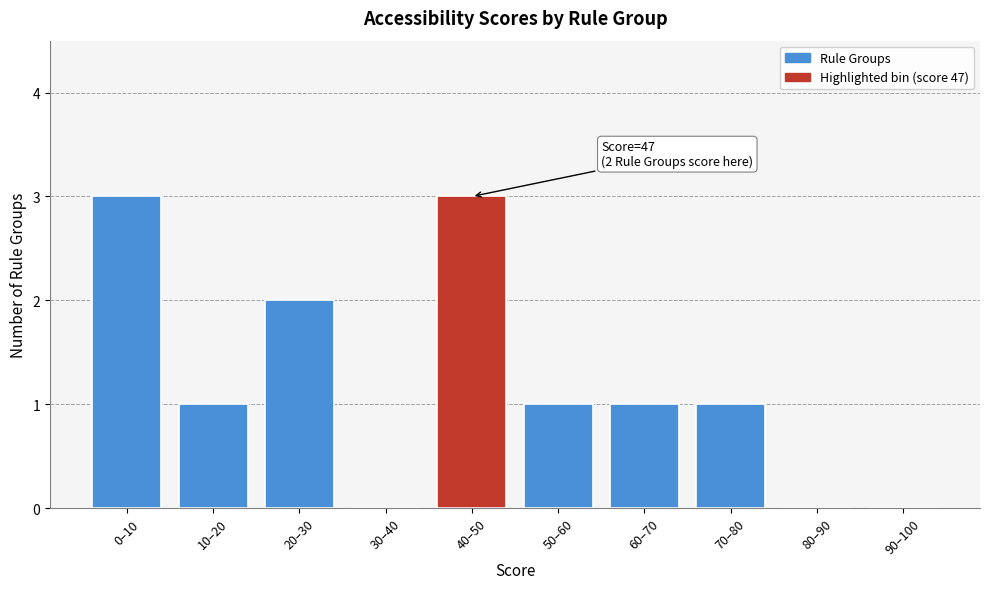

Reading right to left, transcribe all the data shown in this chart.

90–100=0	80–90=0	70–80=1	60–70=1	50–60=1	40–50=3	30–40=0	20–30=2	10–20=1	0–10=3